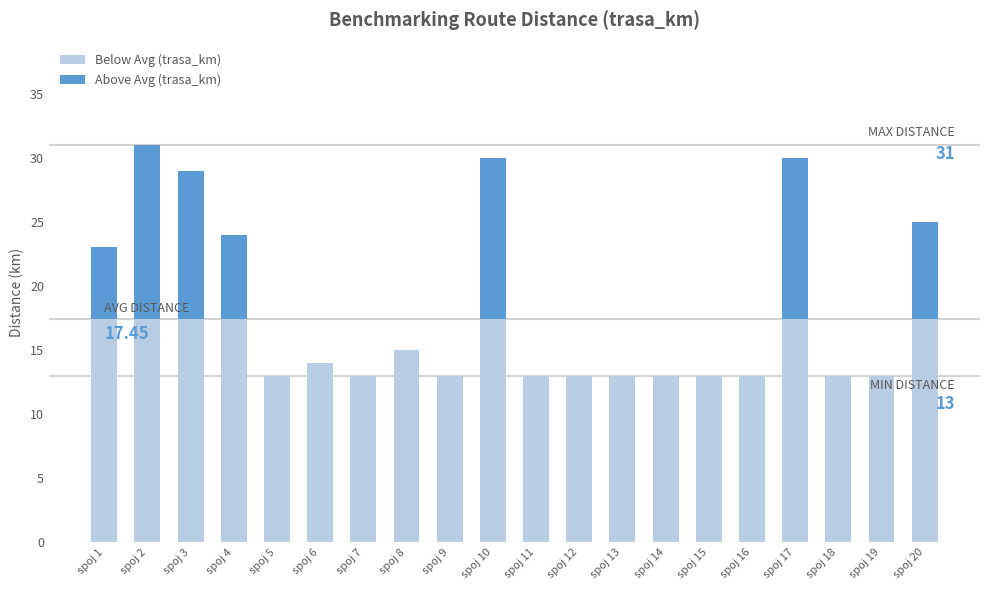

What is the total value across all series at spoj 7?

13.0